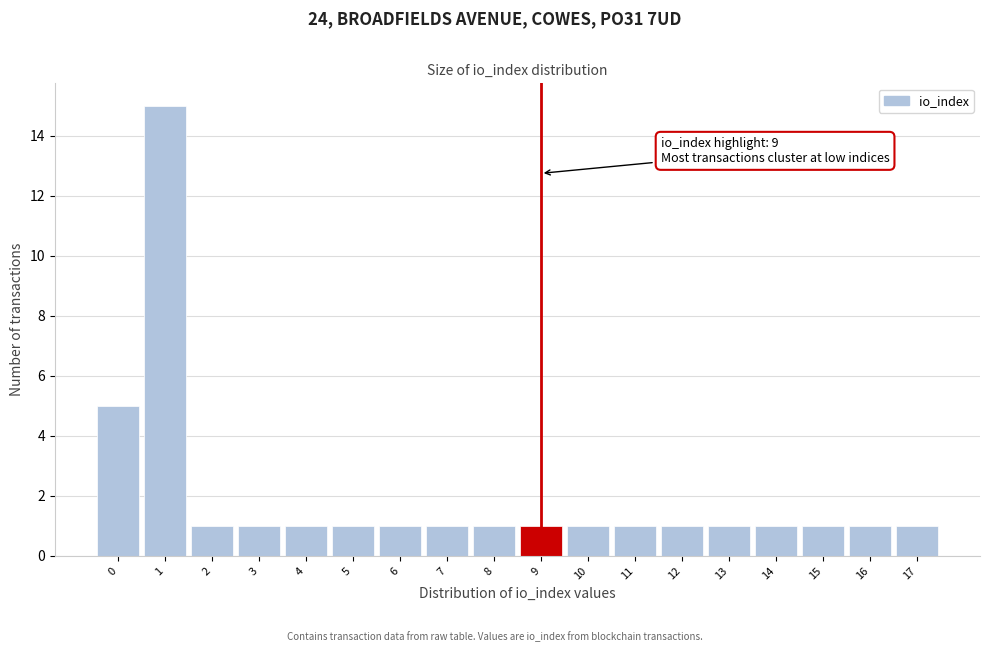

Reading left to right, extract all data points from this chart.

5	15	1	1	1	1	1	1	1	1	1	1	1	1	1	1	1	1